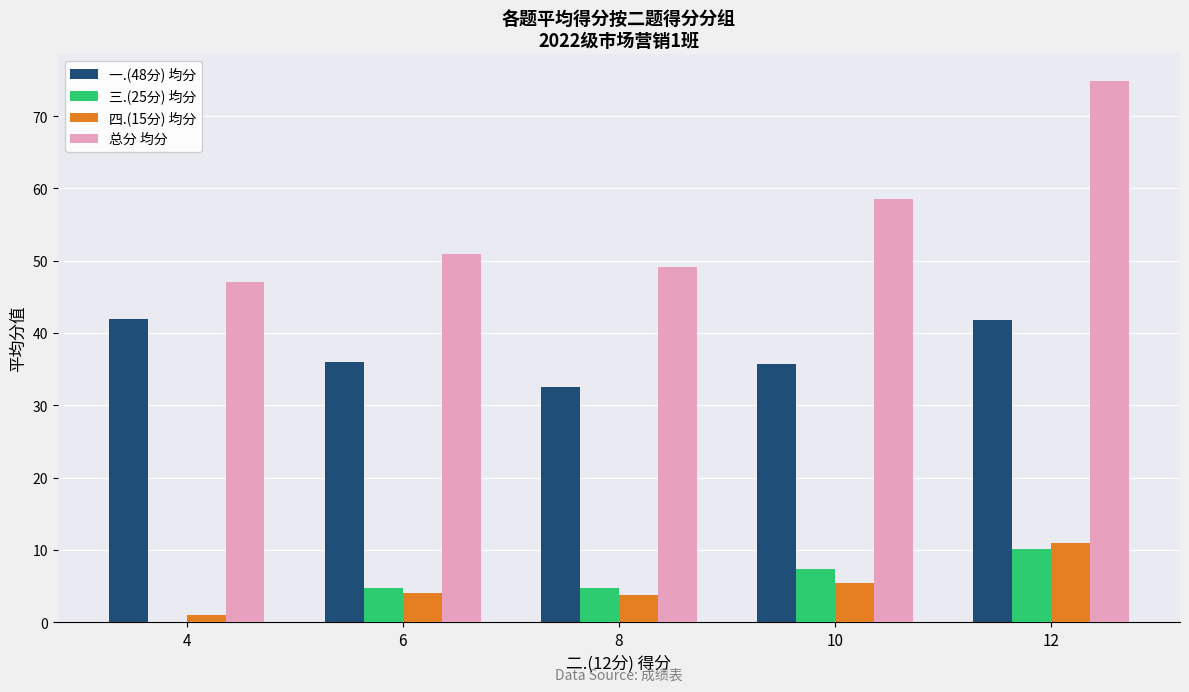

Count the number of data series in this chart.

4